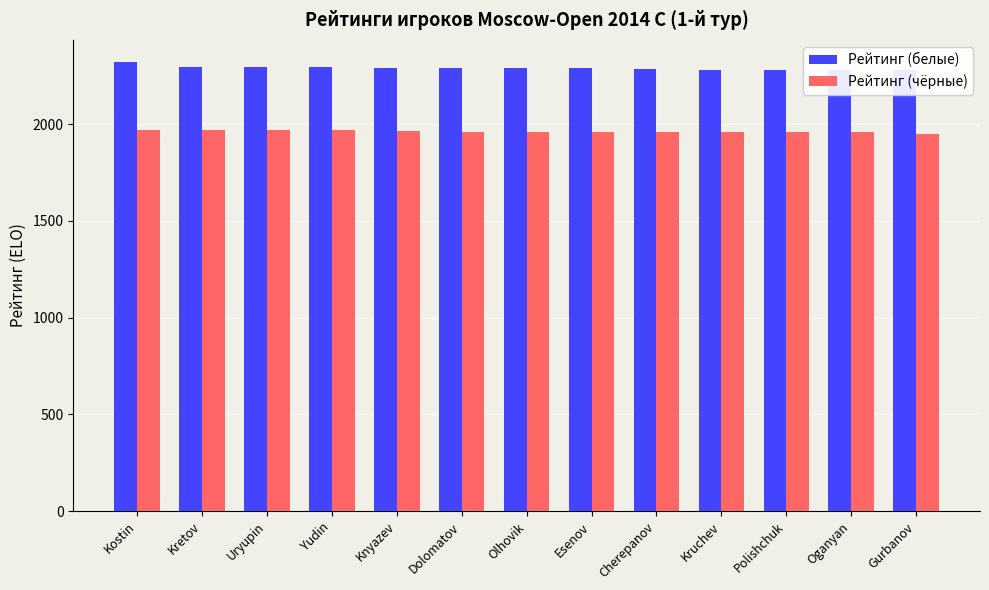

Is it true that Рейтинг (чёрные) equals 1958 at Kruchev?

True